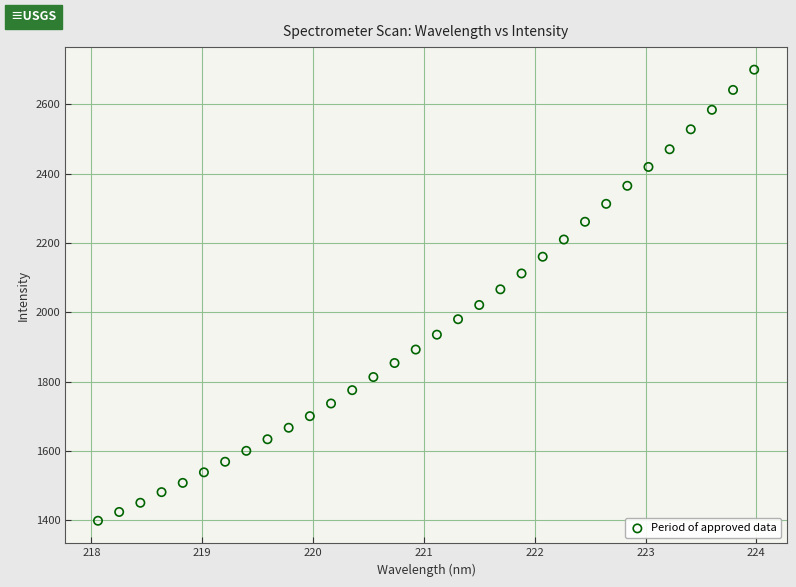

What is the range of Y values (max minus min)?

1301.6